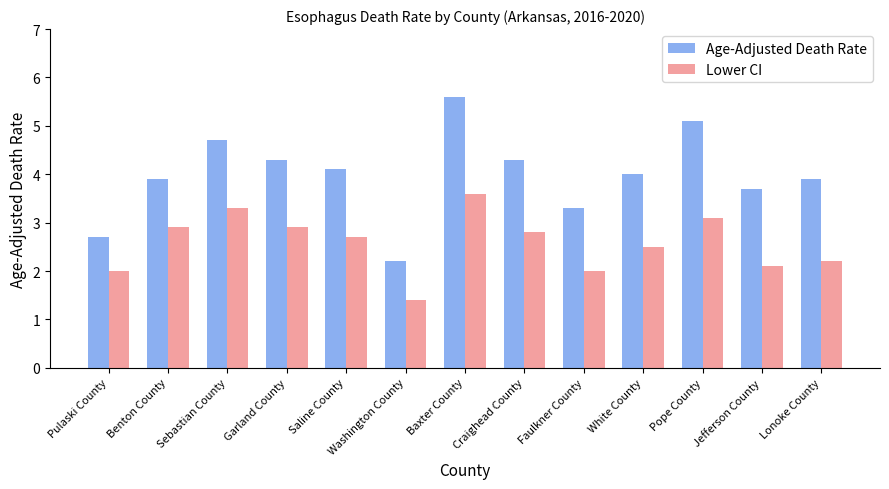

What is the sum of all Lower CI values?

33.5